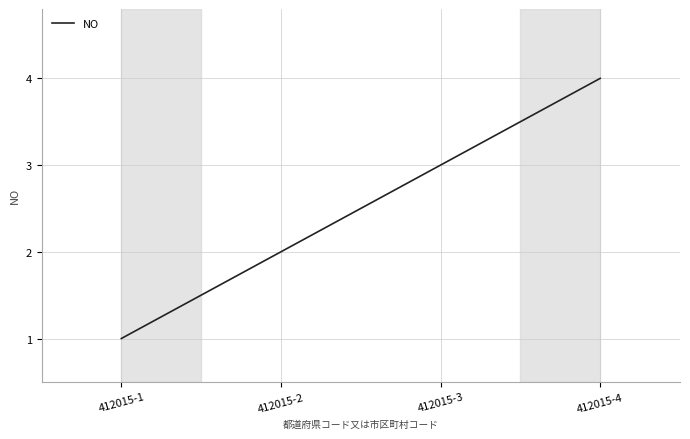

Approximately how many times larger is the value at 412015-4 compared to 412015-2?

2.0